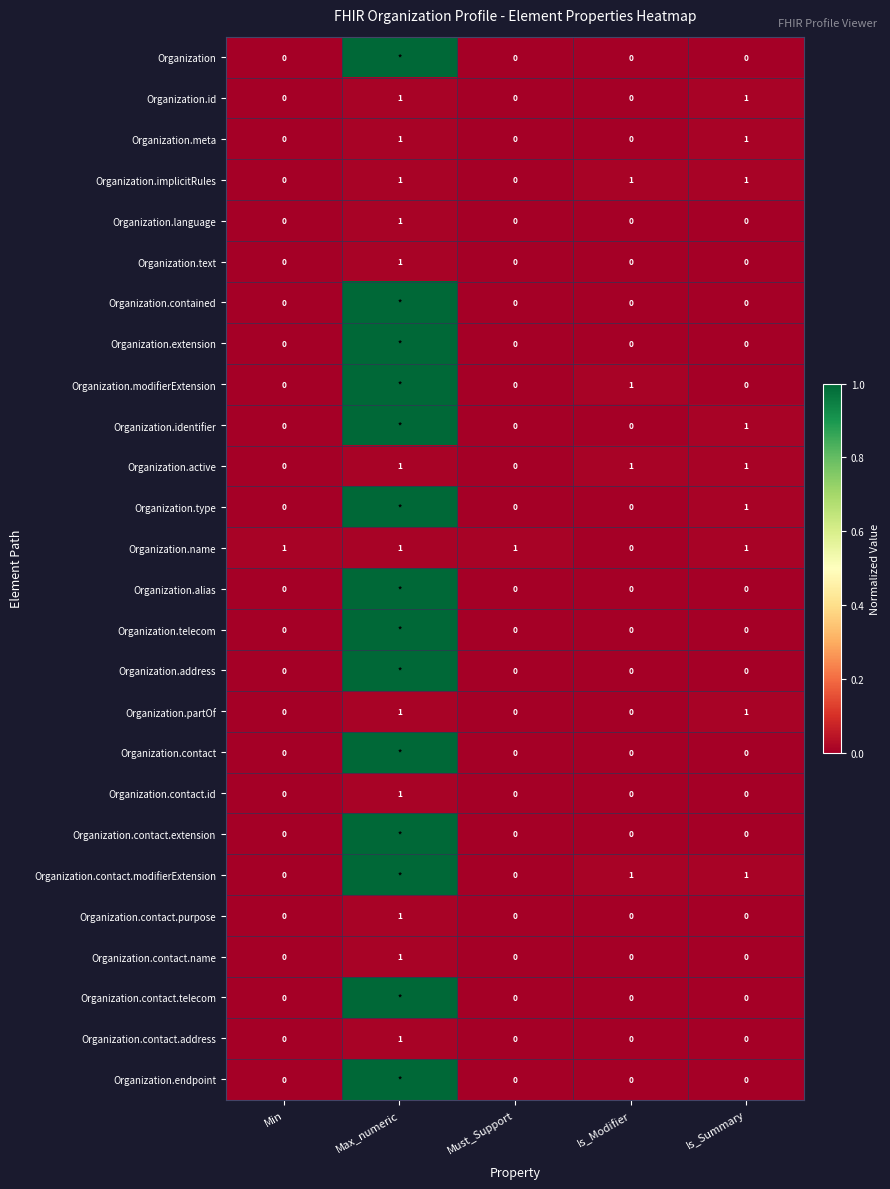

Count the Organization.id values in the range 0 to 1.

5